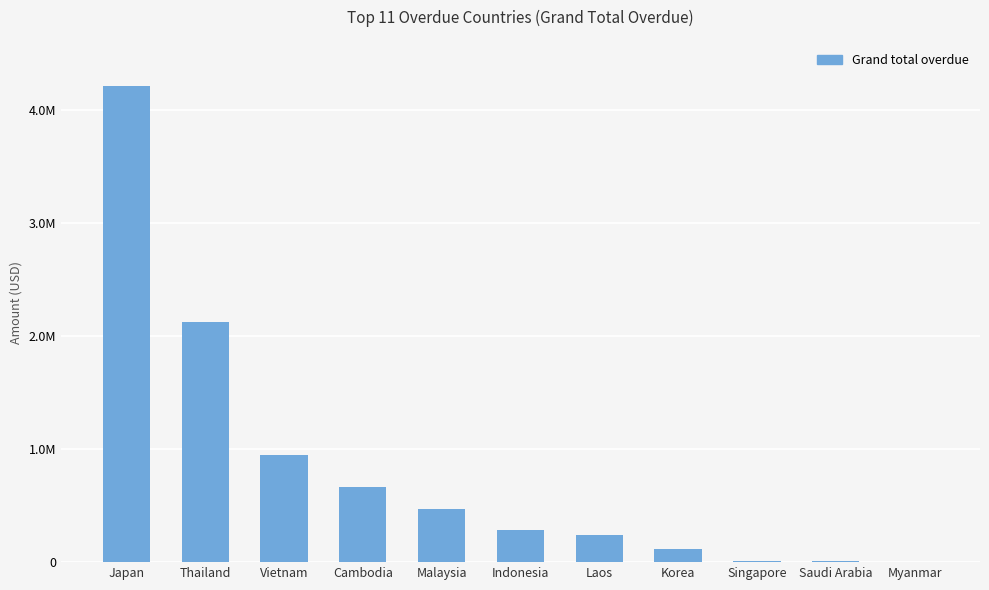

What is the change in value from Japan to Indonesia?

-3933908.9